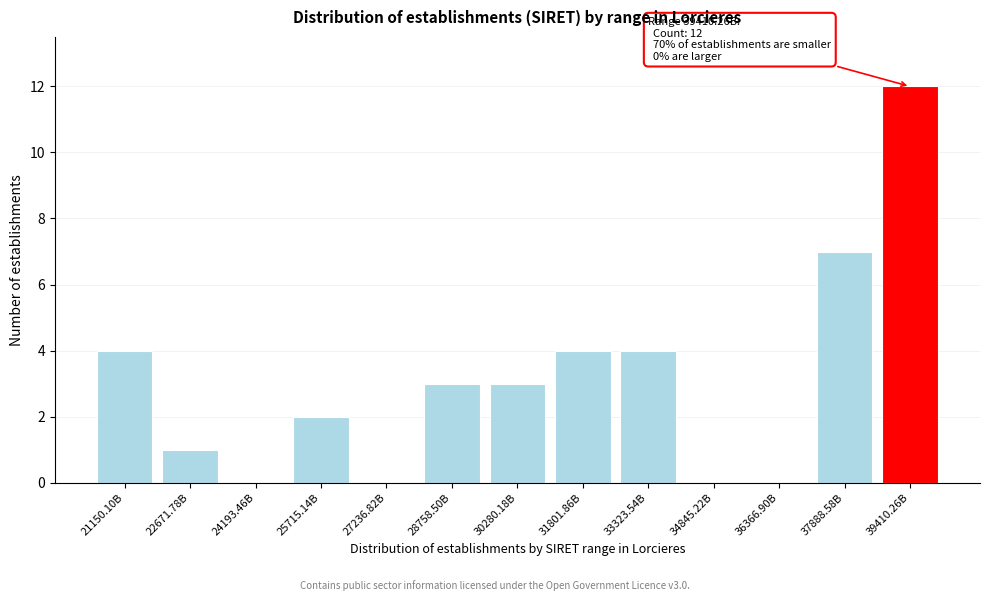

Reading left to right, transcribe all the data shown in this chart.

21150.10B=4	22671.78B=1	24193.46B=0	25715.14B=2	27236.82B=0	28758.50B=3	30280.18B=3	31801.86B=4	33323.54B=4	34845.22B=0	36366.90B=0	37888.58B=7	39410.26B=12